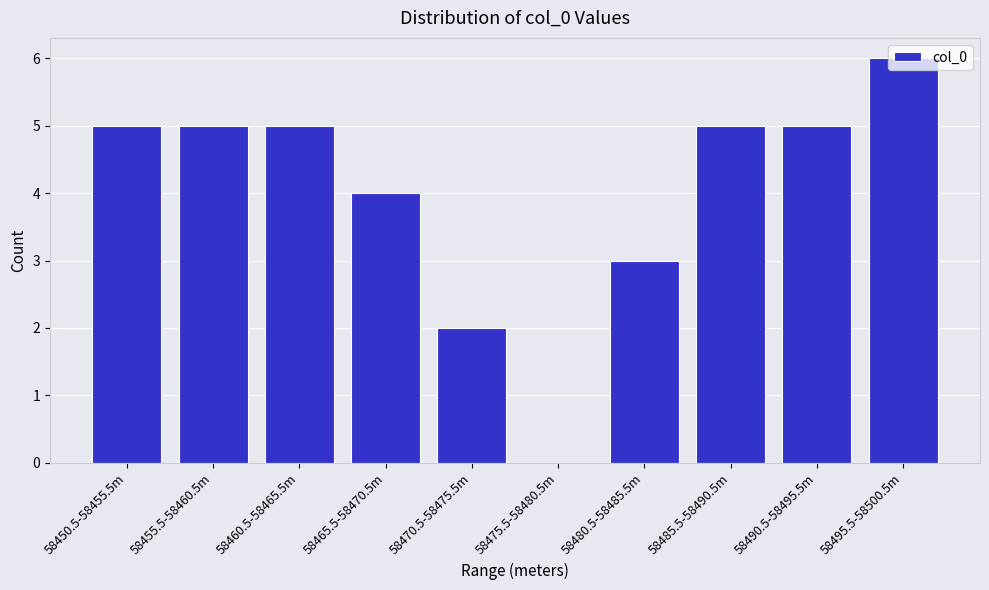

What is the maximum value shown in the chart?

6